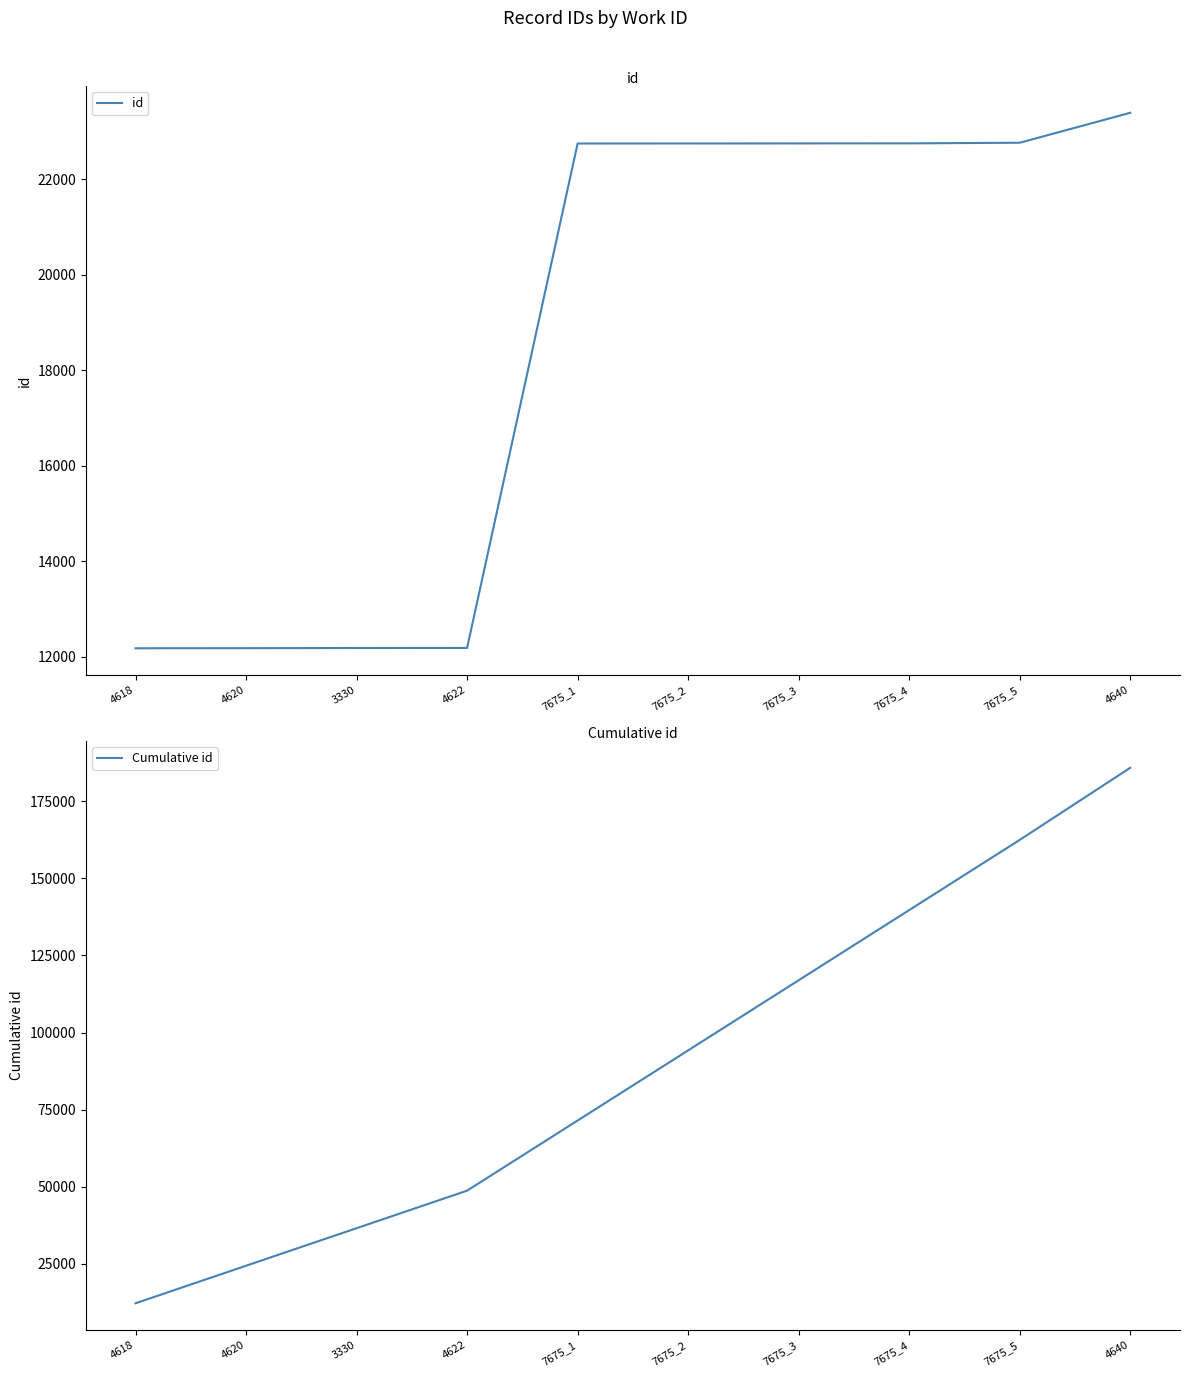

What is the sum of all Cumulative id values?

892542